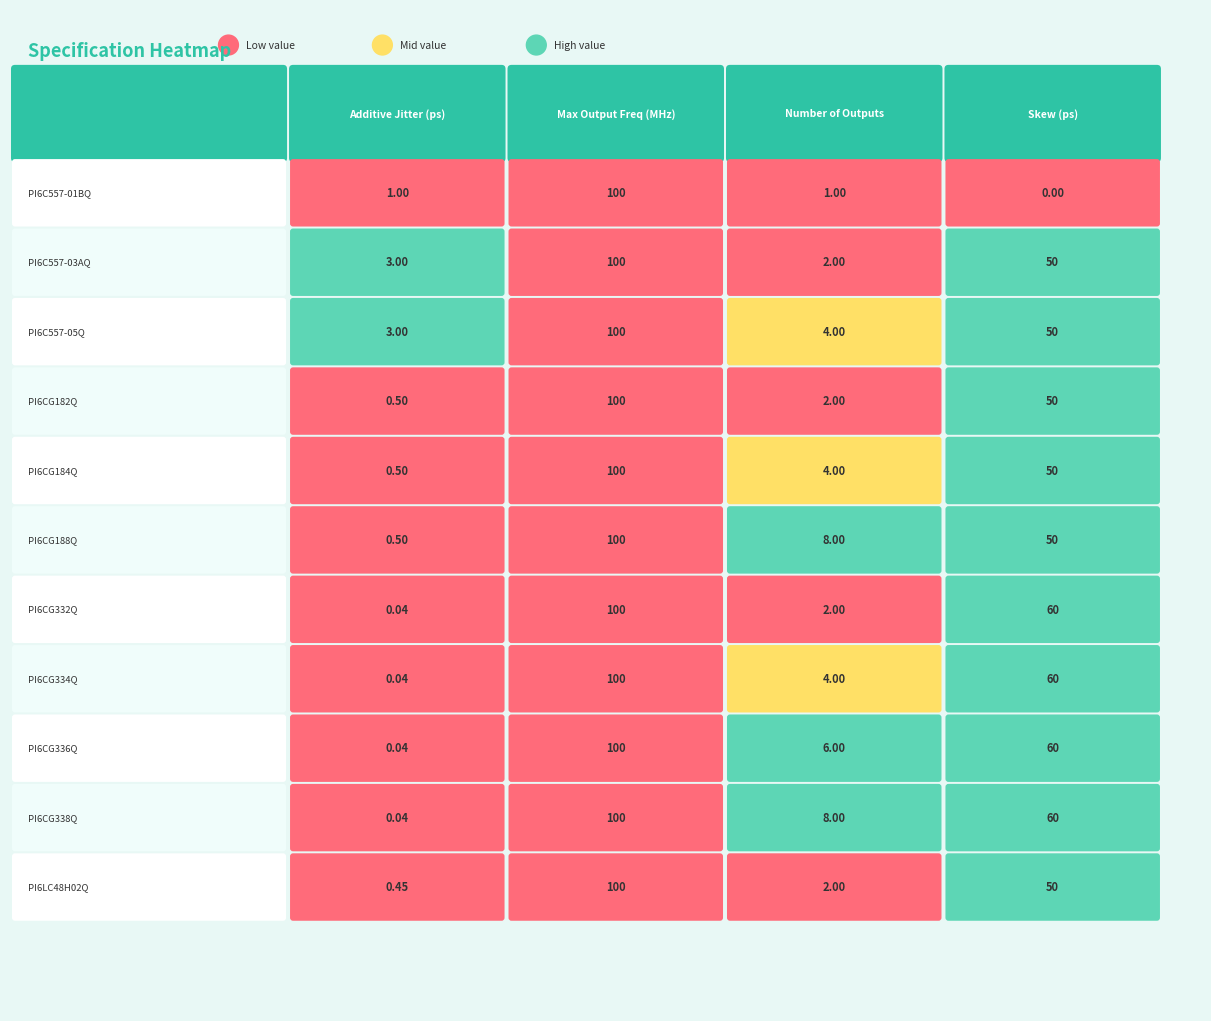

Which series has the largest total across all categories?

PI6CG338Q